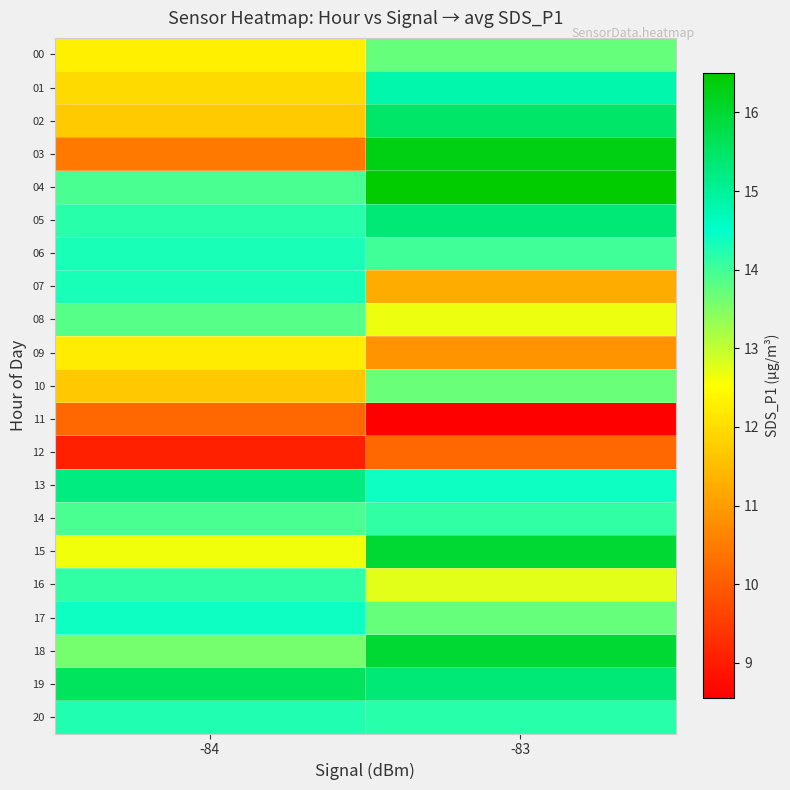

Reading left to right, list all the values displayed in this chart.

00: -84=12.3	-83=13.7
01: -84=11.9	-83=14.8
02: -84=11.7	-83=15.4
03: -84=10.4	-83=16.3
04: -84=13.9	-83=16.5
05: -84=14.2	-83=15.3
06: -84=14.3	-83=14.0
07: -84=14.3	-83=11.2
08: -84=13.8	-83=12.7
09: -84=12.2	-83=10.8
10: -84=11.7	-83=13.7
11: -84=10.2	-83=8.6
12: -84=9.1	-83=10.2
13: -84=15.2	-83=14.4
14: -84=13.9	-83=14.1
15: -84=12.6	-83=16.0
16: -84=14.1	-83=12.8
17: -84=14.4	-83=13.7
18: -84=13.6	-83=16.0
19: -84=15.6	-83=15.3
20: -84=14.2	-83=14.2